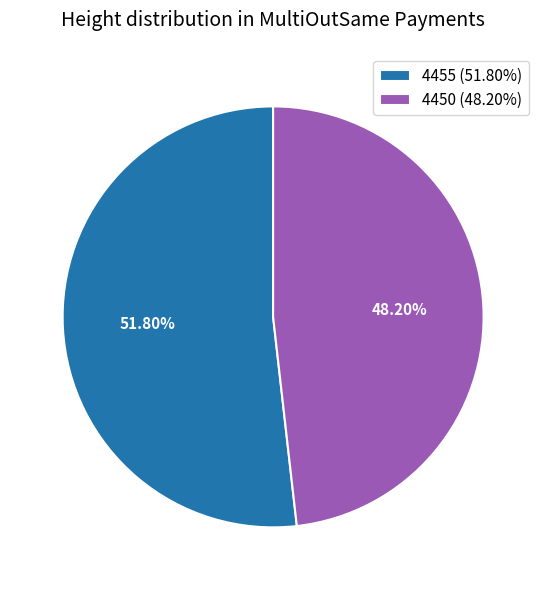

The 4450 slice represents 48% of the pie. True or false?

True